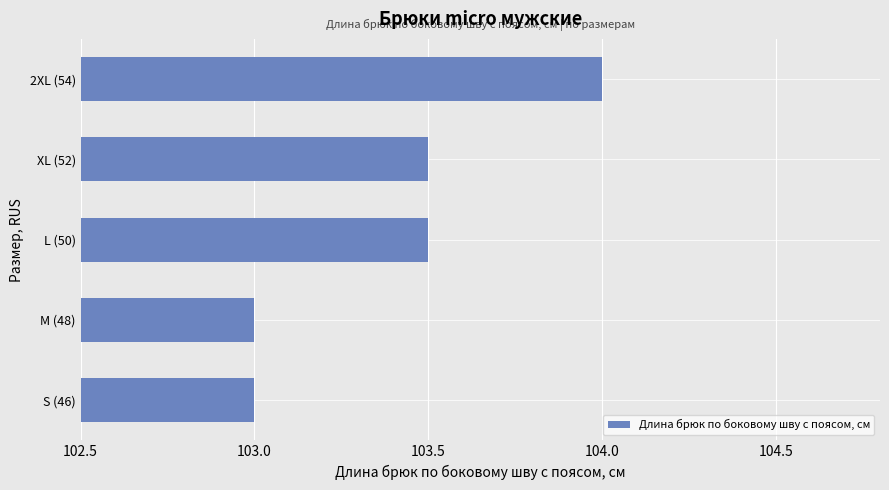

Is it true that the value at S (46) is 103.0?

True